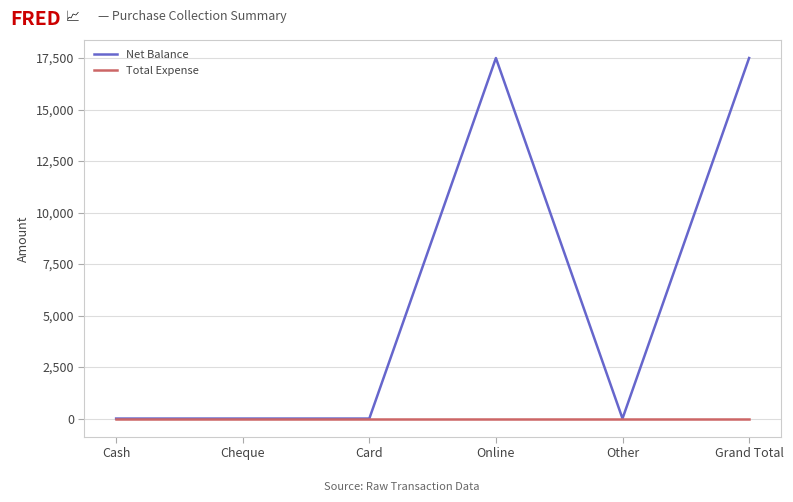

List the series in order of their peak value, highest first.

Net Balance, Total Expense